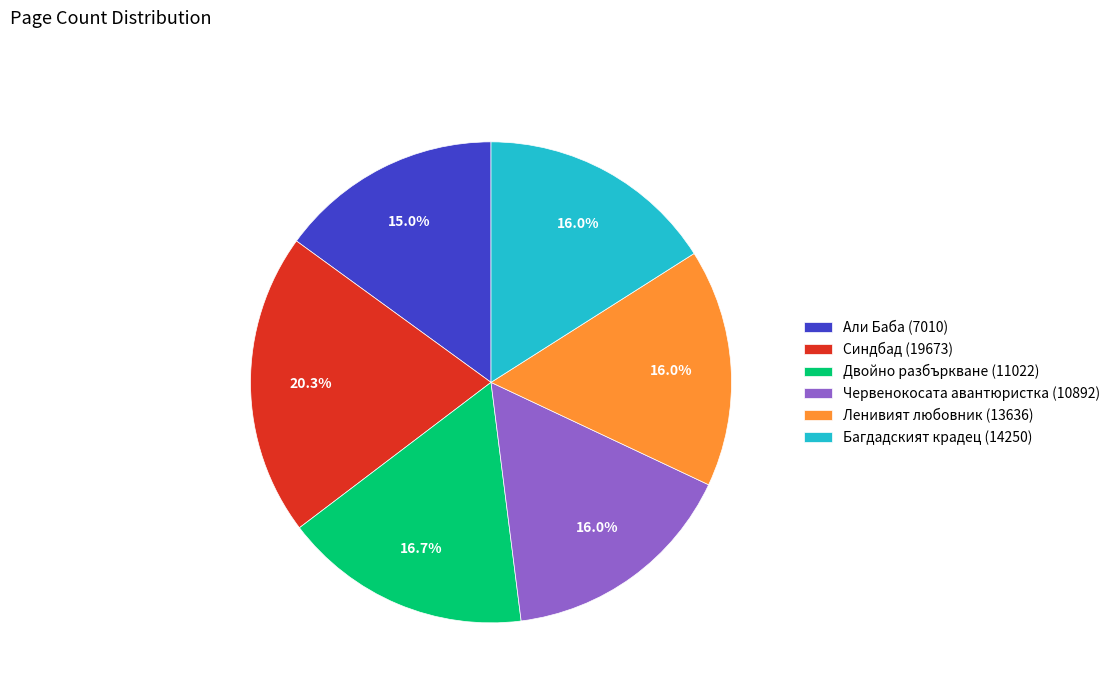

Does Синдбад (19673) represent more than half of the total?

No